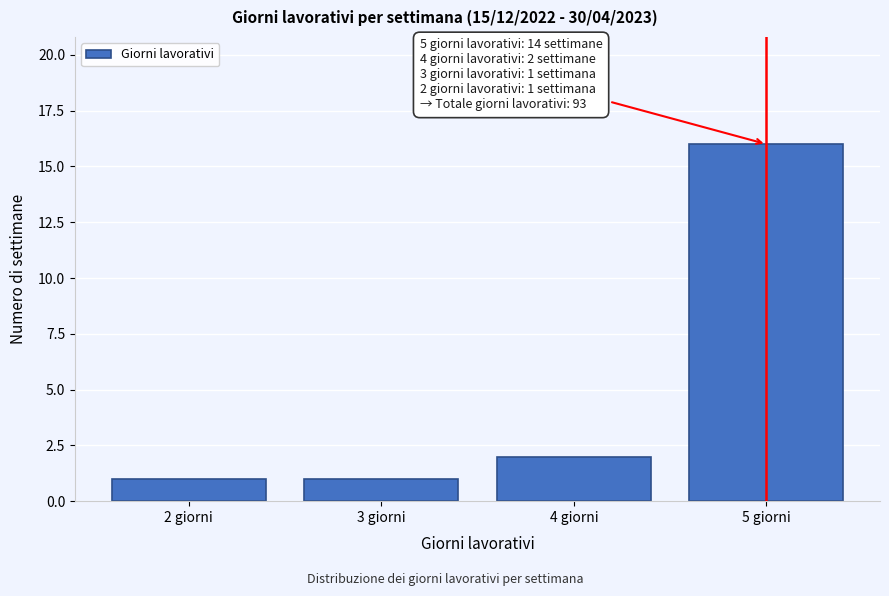

Over which range of the x-axis is the bar tallest?

4.5 to 5.5